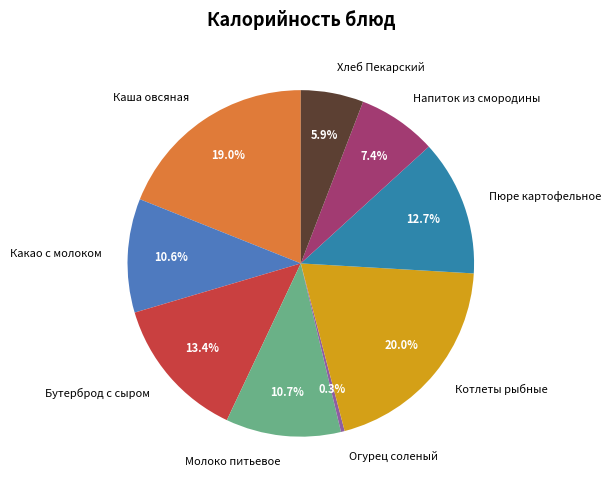

What is the ratio of the value at Котлеты рыбные to the value at Пюре картофельное?

1.6